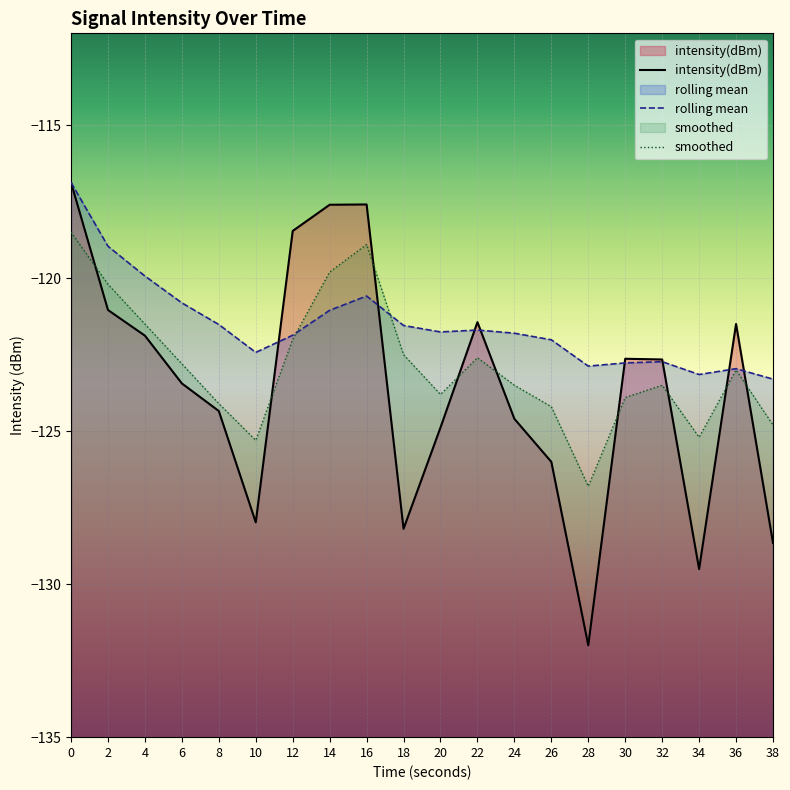

Reading left to right, list all the values displayed in this chart.

intensity(dBm): -116.9	-121.0	-121.9	-123.4	-124.3	-128.0	-118.5	-117.6	-117.6	-128.2	-124.9	-121.4	-124.6	-126.0	-132.0	-122.6	-122.7	-129.5	-121.5	-128.7
rolling_mean: -116.9	-119.0	-119.9	-120.8	-121.5	-122.4	-121.9	-121.1	-120.6	-121.5	-121.8	-121.7	-121.8	-122.0	-122.9	-122.8	-122.7	-123.1	-123.0	-123.3
smoothed: -118.5	-120.2	-121.5	-122.8	-124.1	-125.3	-122.0	-119.8	-118.9	-122.5	-123.8	-122.6	-123.5	-124.2	-126.8	-123.9	-123.5	-125.2	-123.0	-124.8